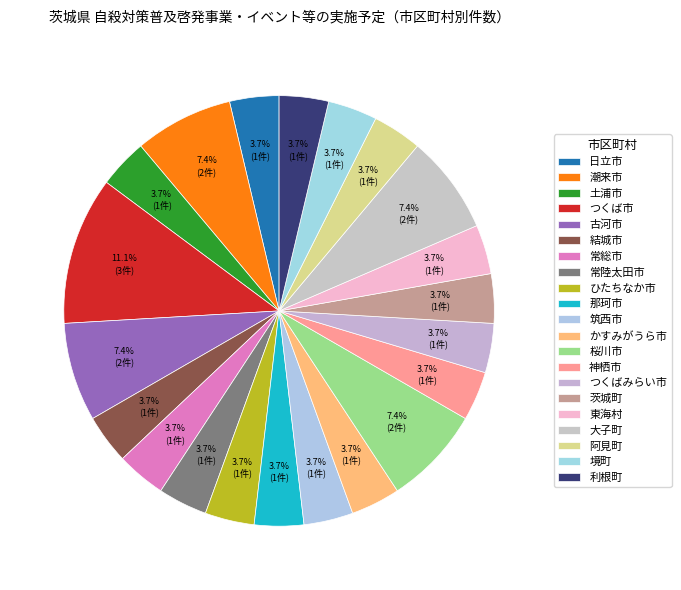

The 結城市 slice represents 4% of the pie. True or false?

True